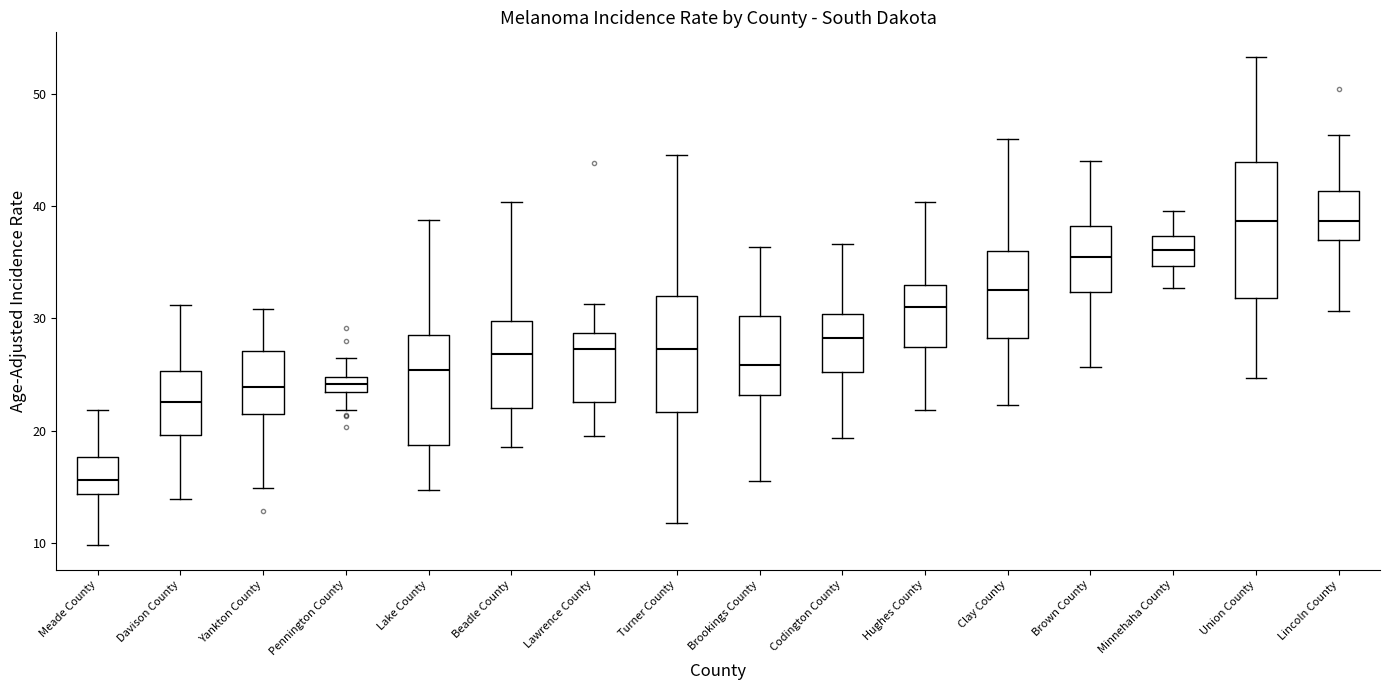

Where does the lower whisker of the box for Lake County end on the y-axis? The values are not printed on the chart, so give them approximately, as read against the axis.

15